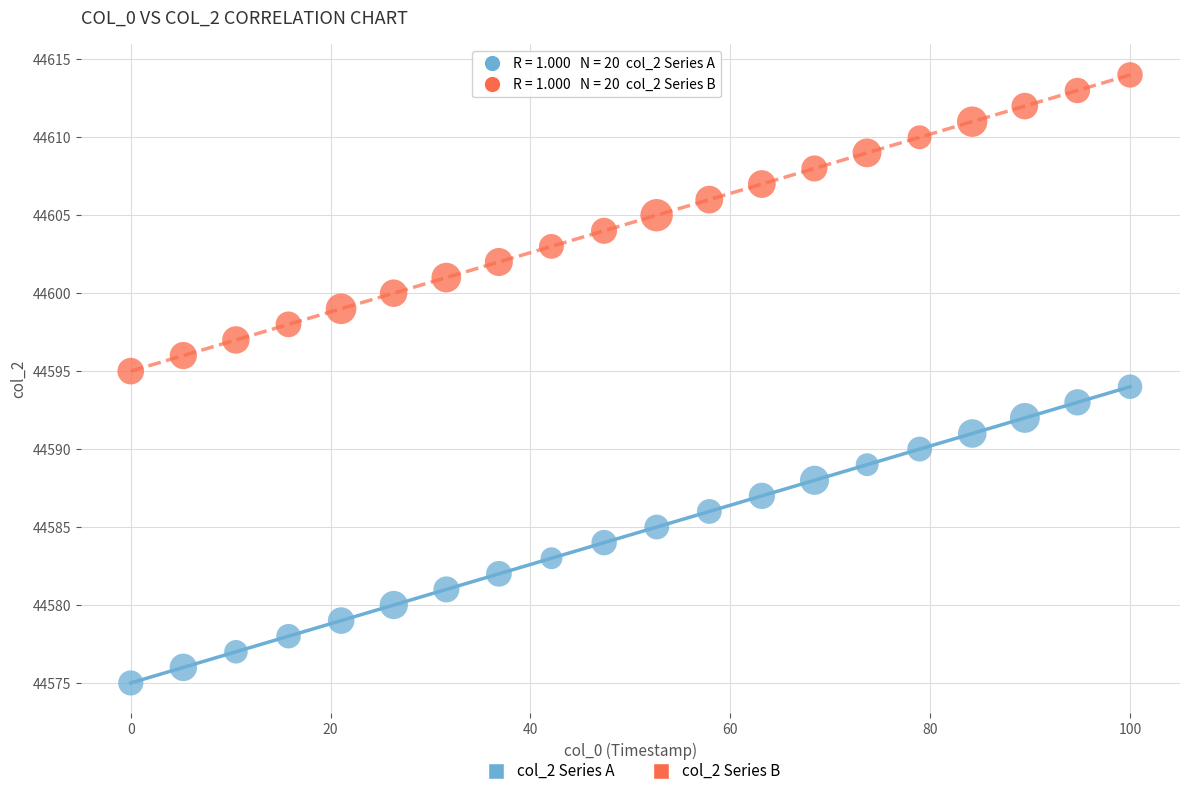

Which series contains the lowest Y value?

col_2 Series A